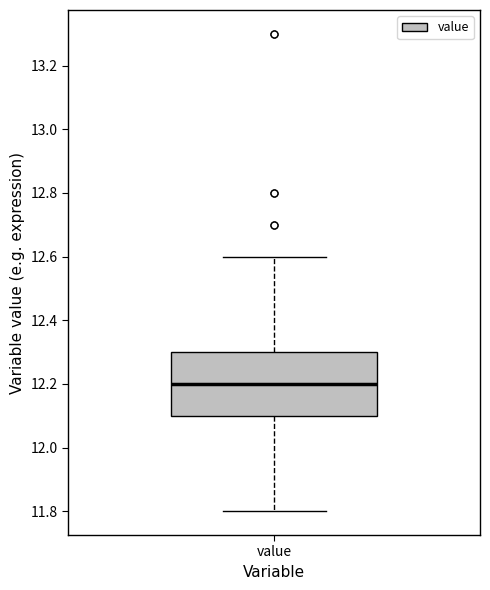

Transcribe this box plot: give where the median line is, the range the box spans, and where the two whiskers end, as read against the y-axis. The values are not printed on the chart, so give them approximately, as read against the axis.

median 12.2, box 12.1 to 12.3, whiskers 11.8 to 12.6